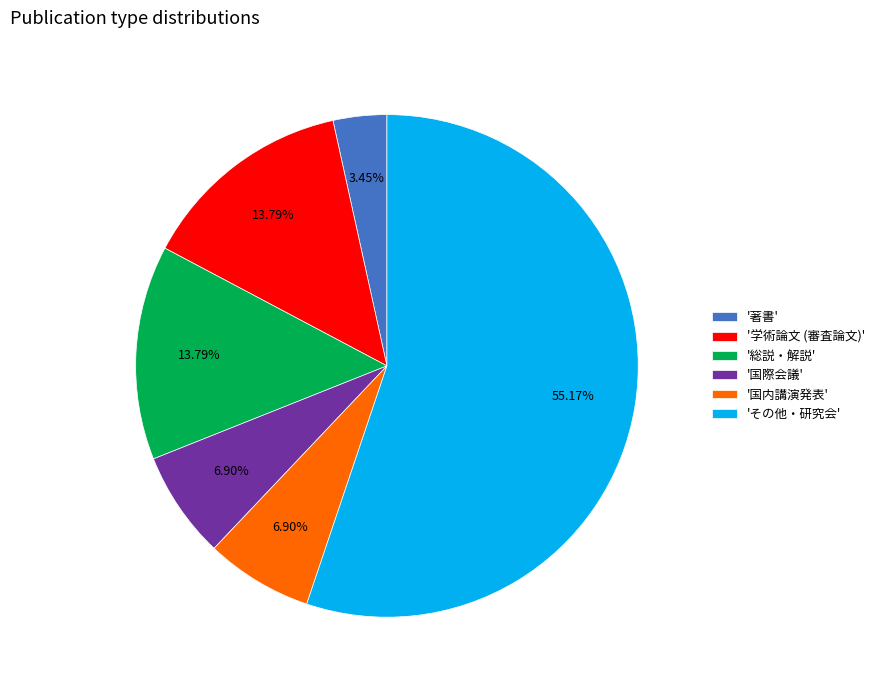

Is the sum of '国内講演発表' and '国際会議' greater than half?

No